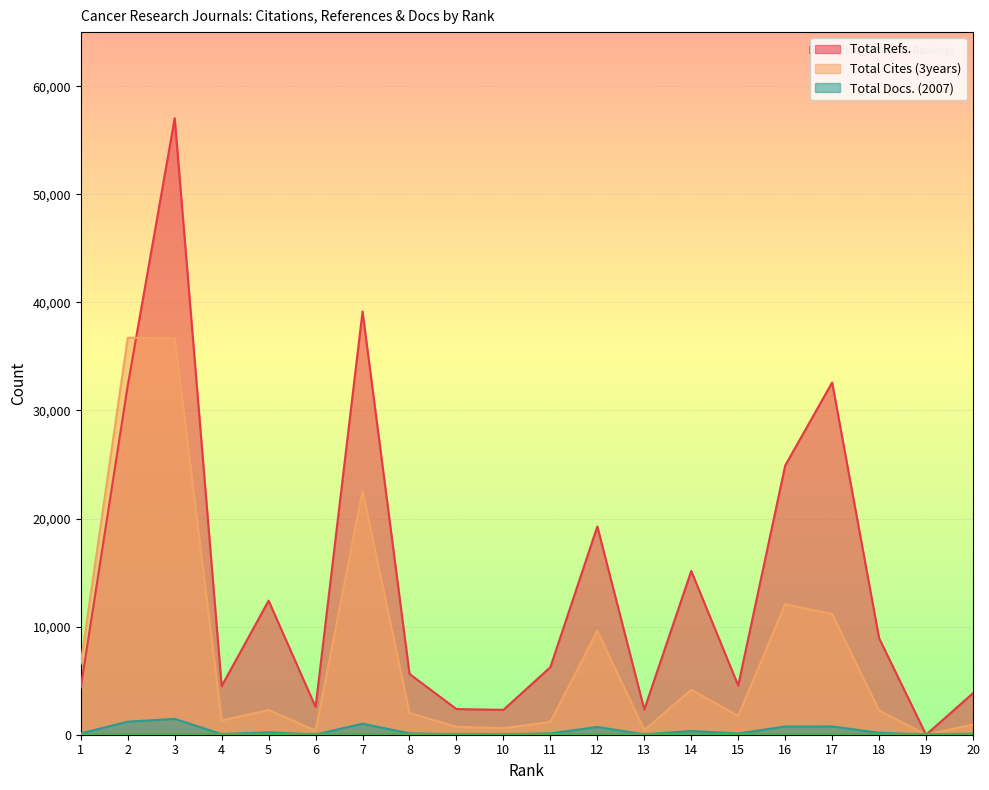

At which category is the sum across all series the highest?

3